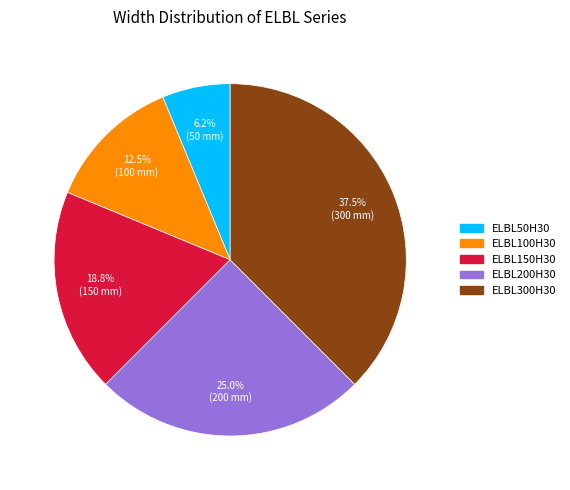

Rank the categories by value from lowest to highest.

ELBL50H30, ELBL100H30, ELBL150H30, ELBL200H30, ELBL300H30